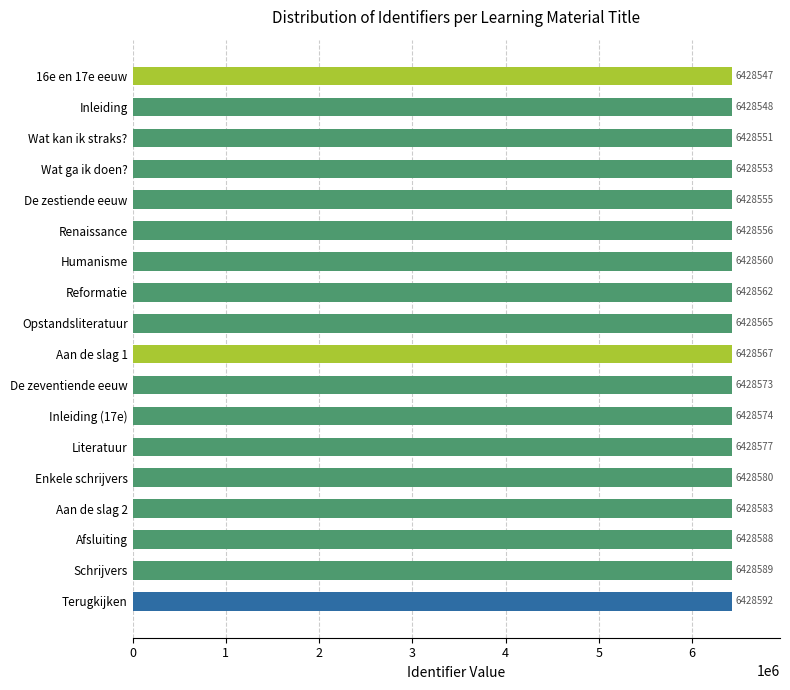

What position from the top is Humanisme?

7